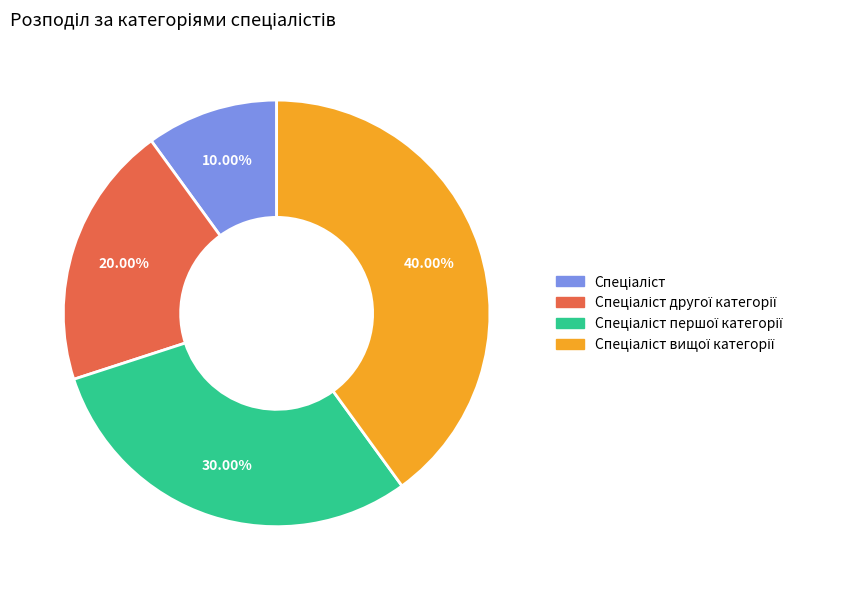

Is there any slice that represents more than half of the pie?

No